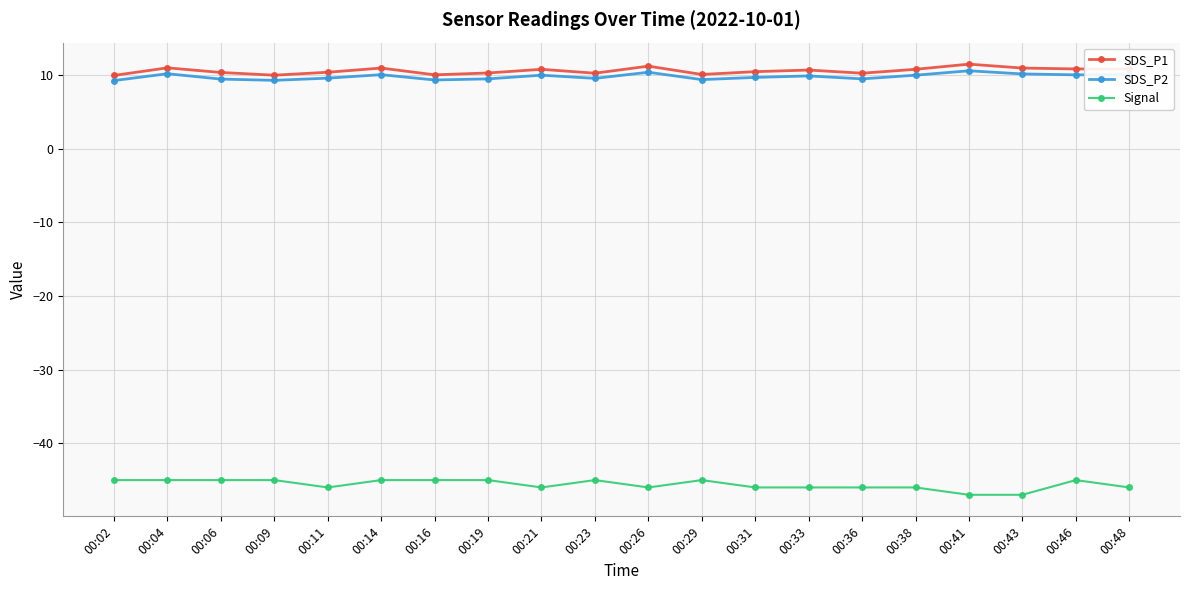

True or false: SDS_P1 has a value of 11.5 at 00:41.

True